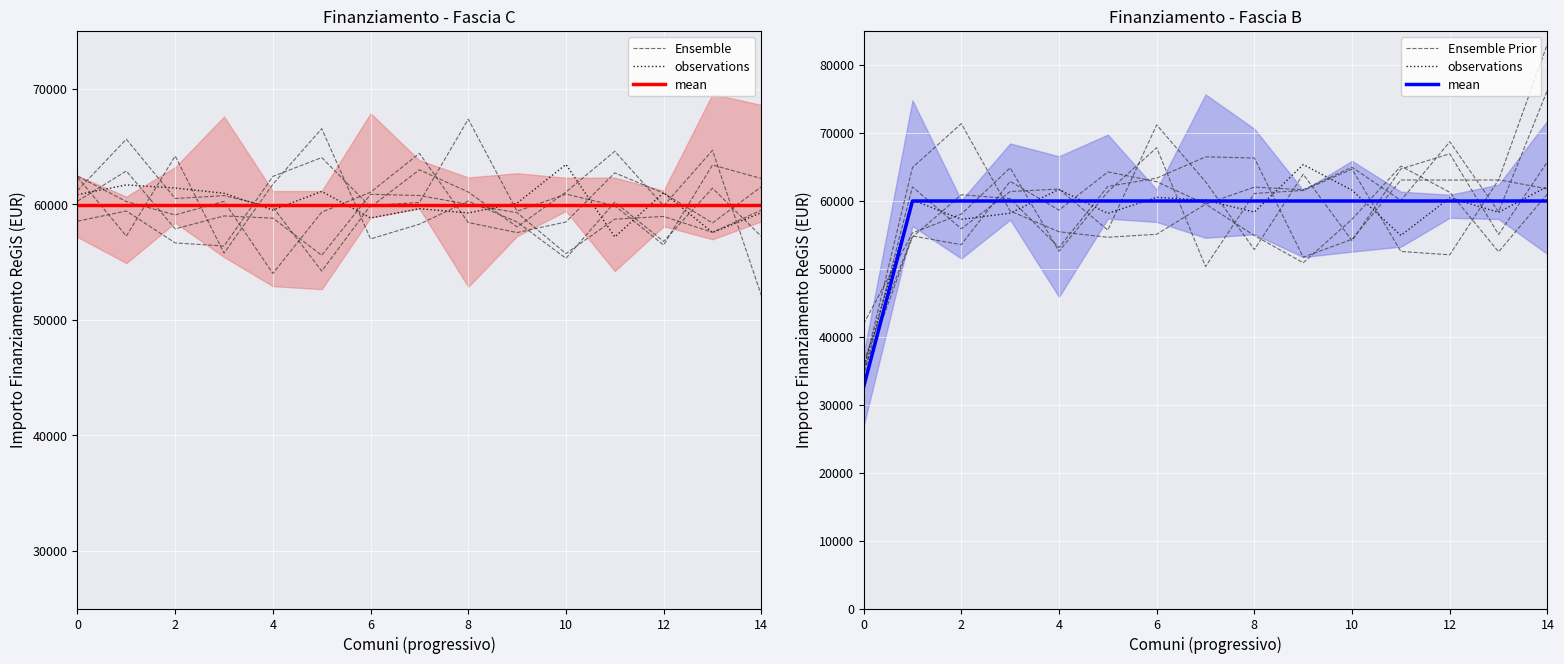

What value does the Ensemble Prior series have at 13?

63097.6